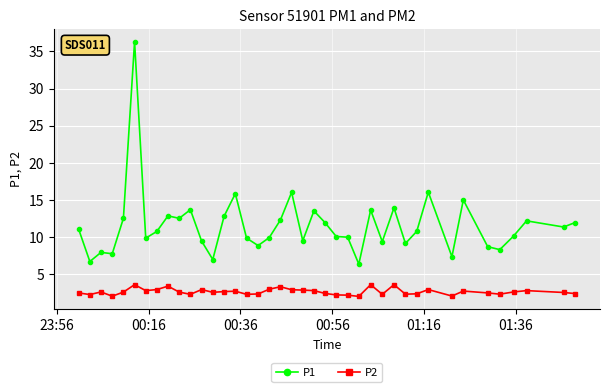

What is the value of the P2 point at the 16th from the left?

2.3